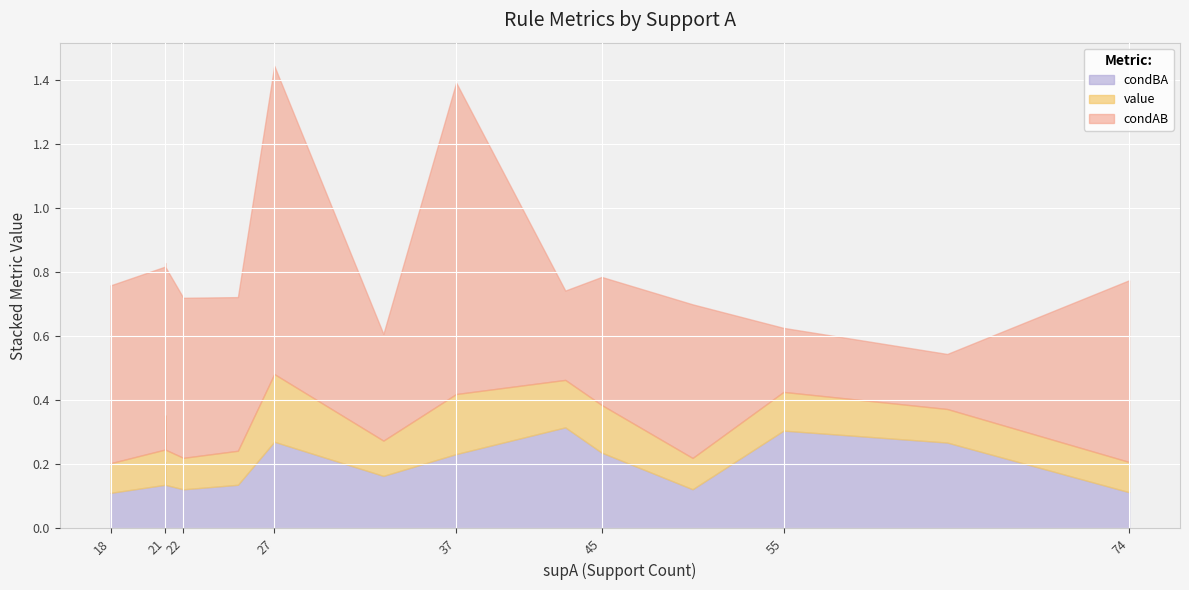

True or false: condBA has a value of 0.1 at 2.

False